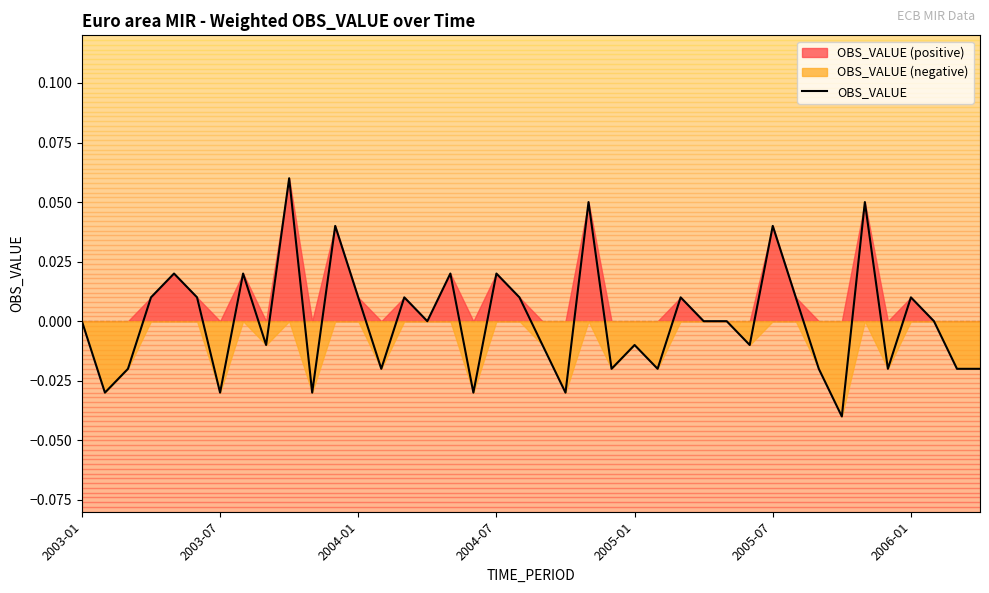

How many values are below zero?

18